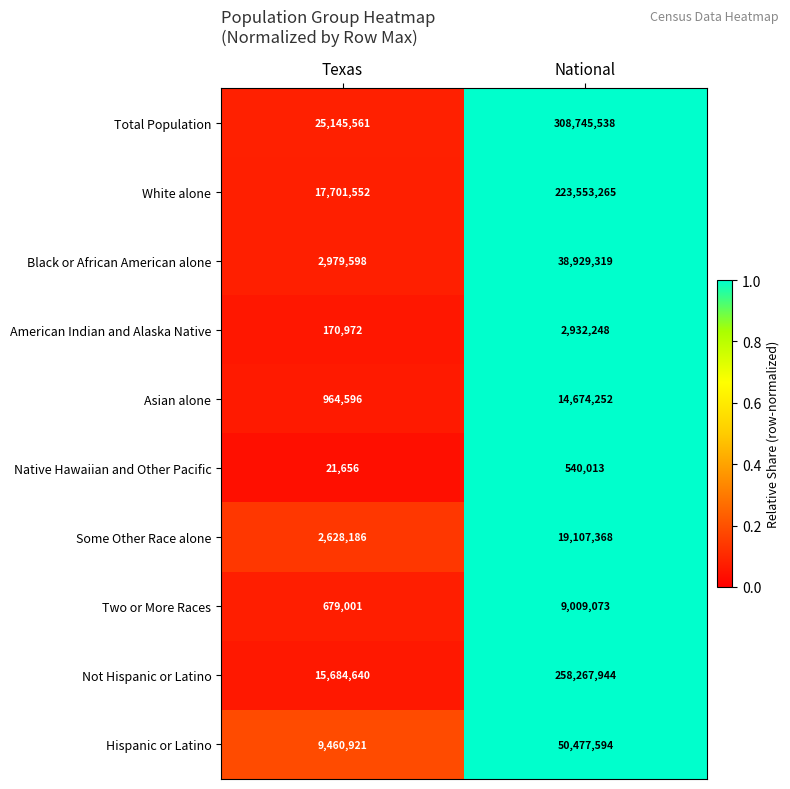

What is the sum of the White alone values at National and Texas?

241254817